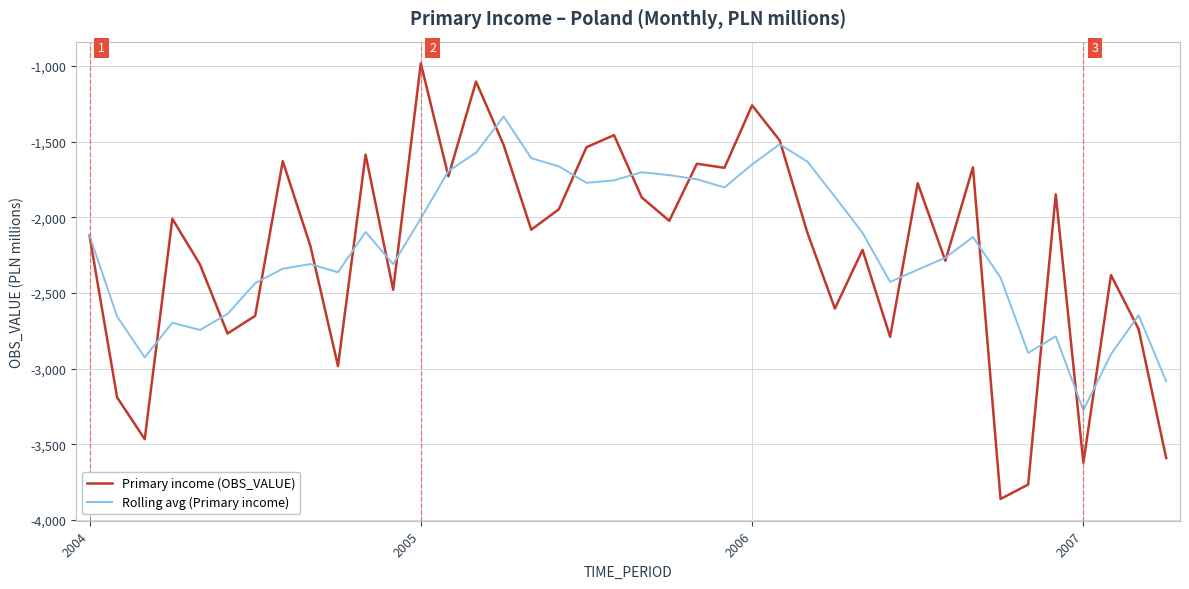

Which series has the largest range (max minus min)?

Primary income (OBS_VALUE)